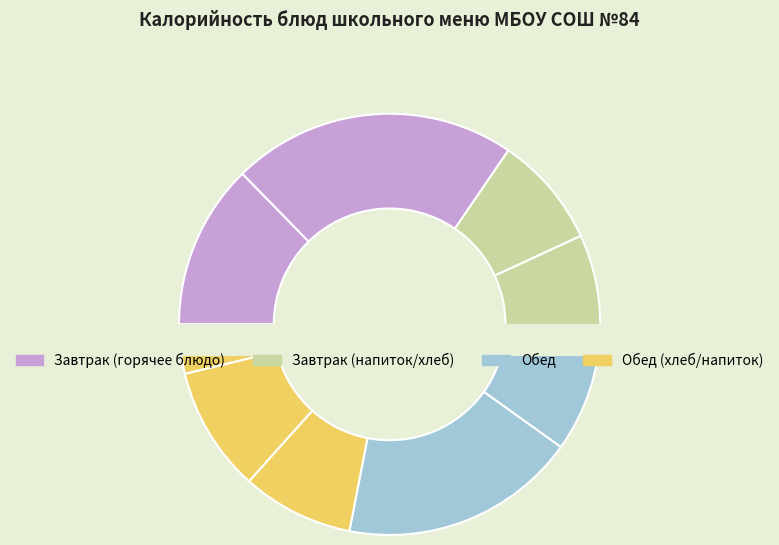

To the nearest percent, what percentage of the pie is Напиток из ягод (обед)?

9%